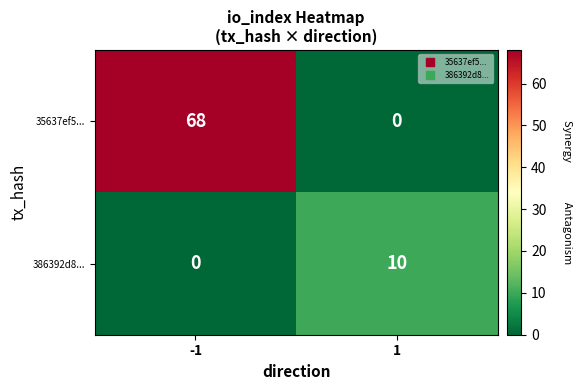

Reading left to right, transcribe all the data shown in this chart.

35637ef5...: 68	0
386392d8...: 0	10